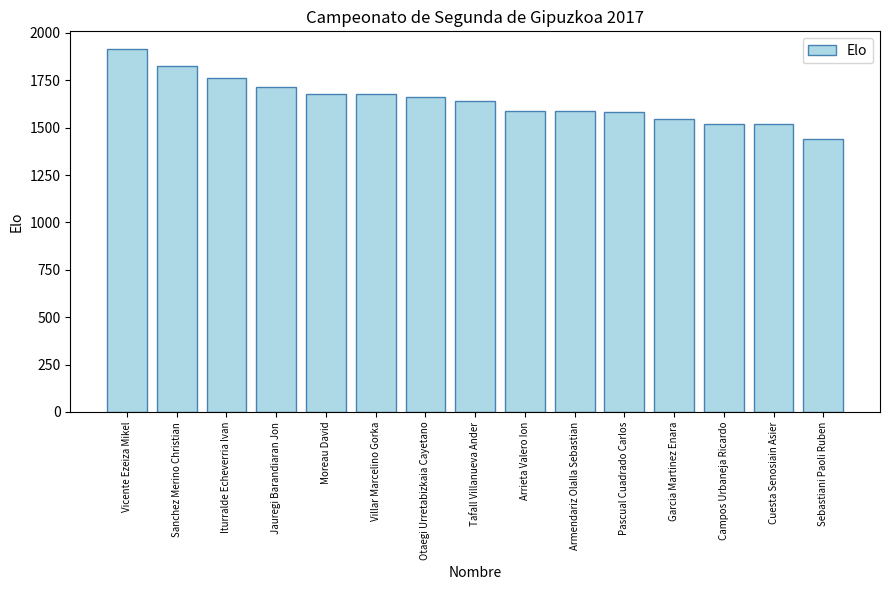

At which category does the chart reach its minimum across all series?

Sebastiani Paoli Ruben